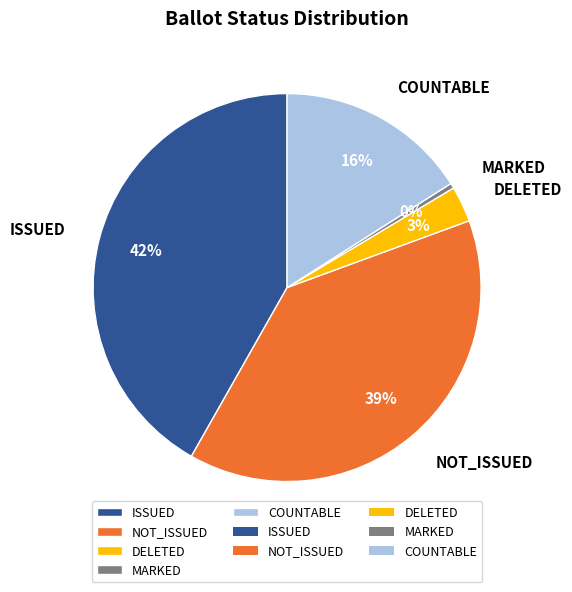

How many segments does this pie chart have?

5